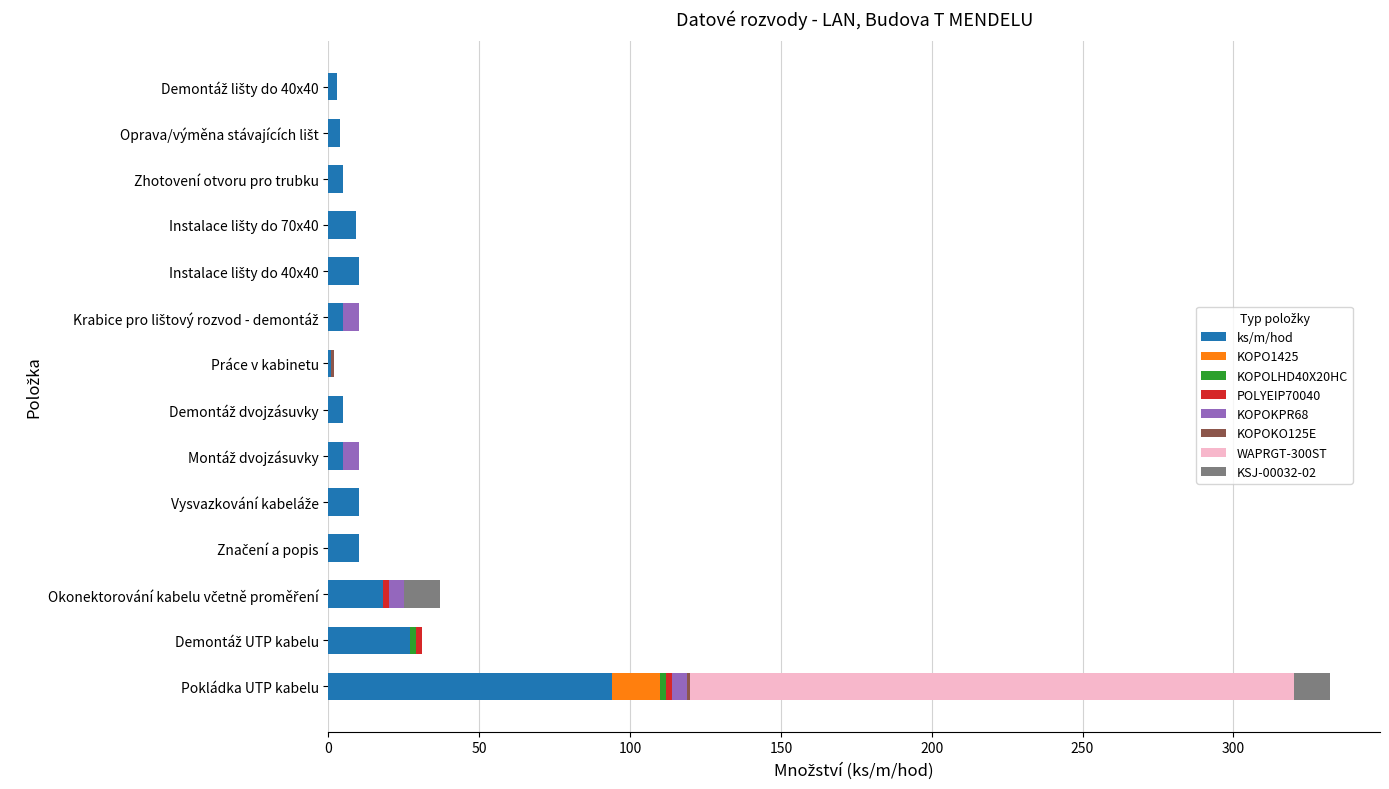

Count the number of data series in this chart.

8